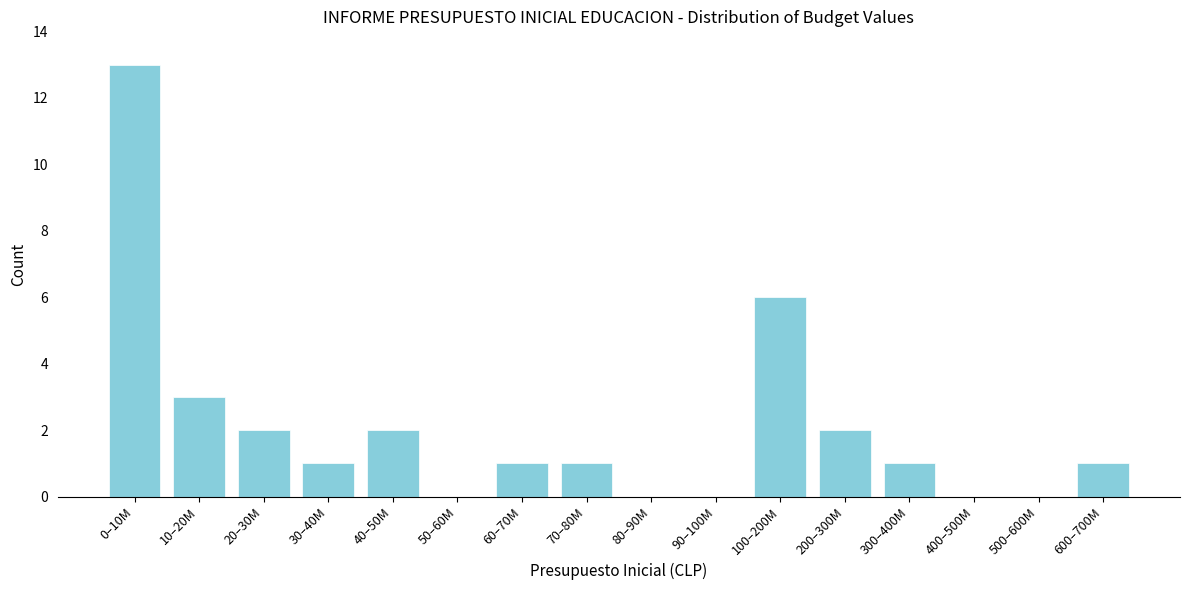

Reading right to left, transcribe all the data shown in this chart.

600–700M=1	500–600M=0	400–500M=0	300–400M=1	200–300M=2	100–200M=6	90–100M=0	80–90M=0	70–80M=1	60–70M=1	50–60M=0	40–50M=2	30–40M=1	20–30M=2	10–20M=3	0–10M=13